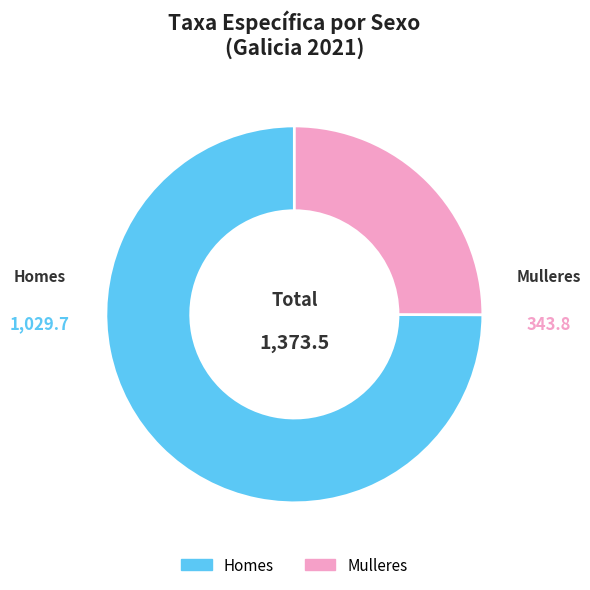

True or false: Mulleres accounts for 25% of the total.

True